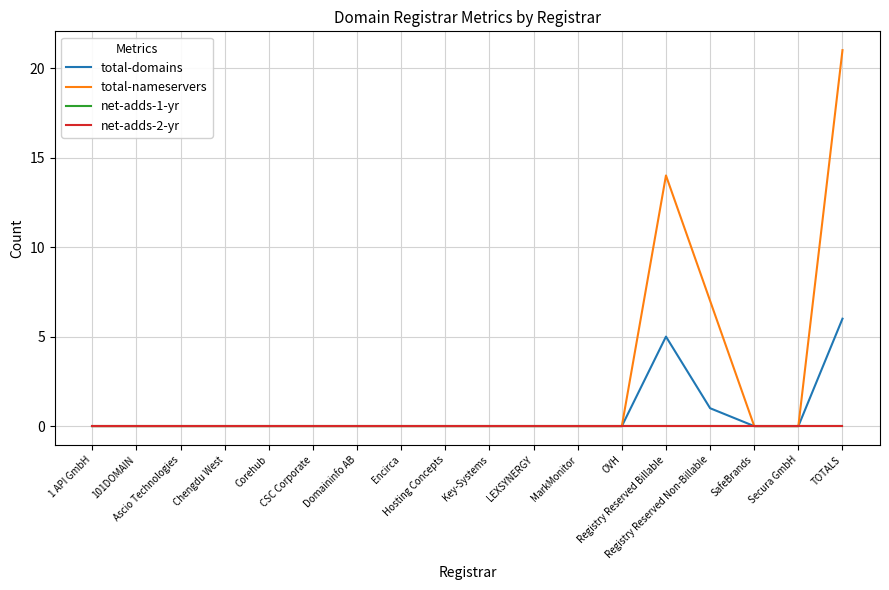

Which category has the lowest value in the total-domains series?

1 API GmbH